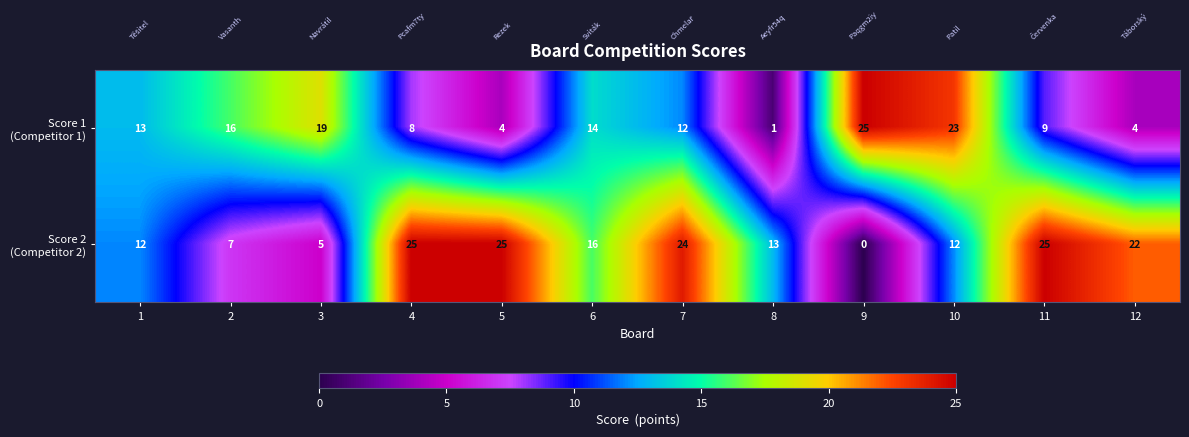

What is the total value across all series at 11?

34